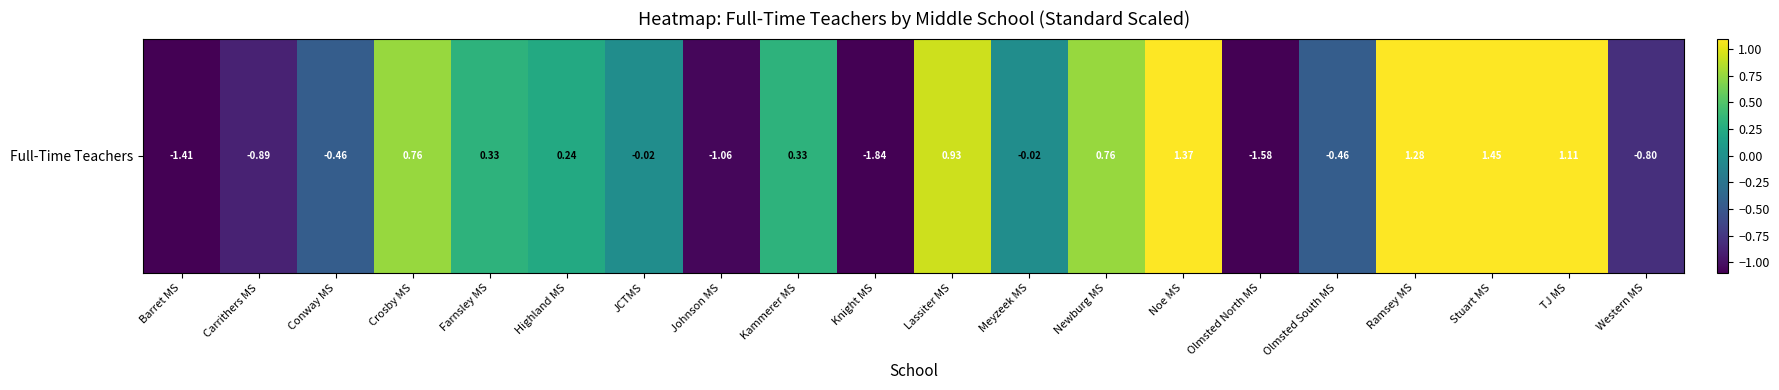

The value at TJ MS is 1.6. True or false?

False